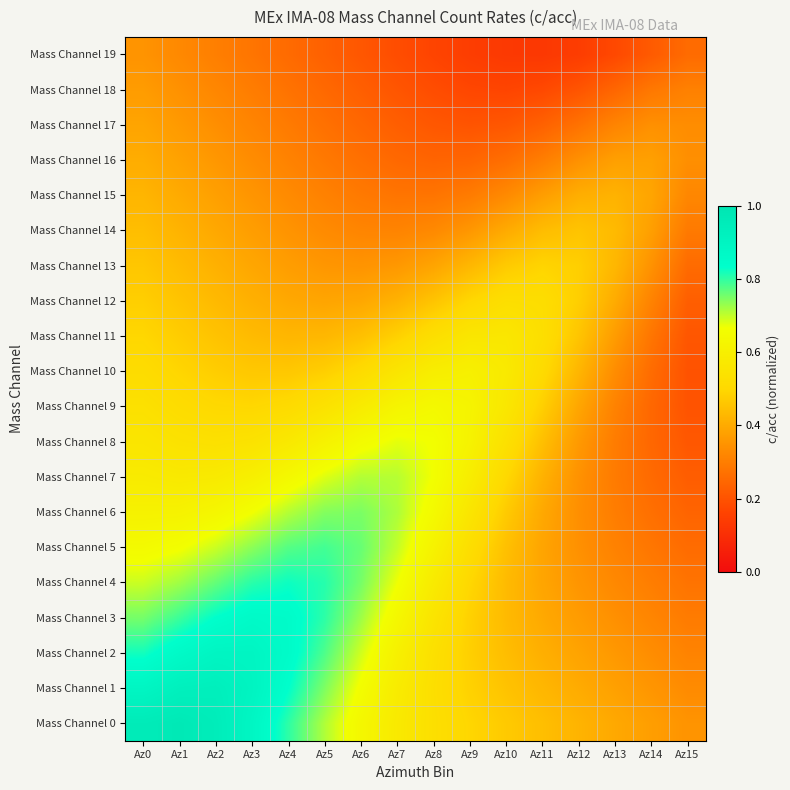

Between Az0 and Az12, which series saw the biggest shift?

Mass Channel 0